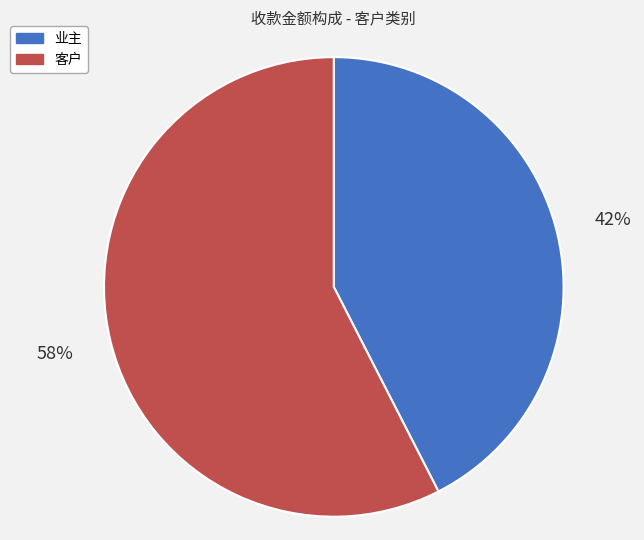

Count the number of slices in the pie.

2